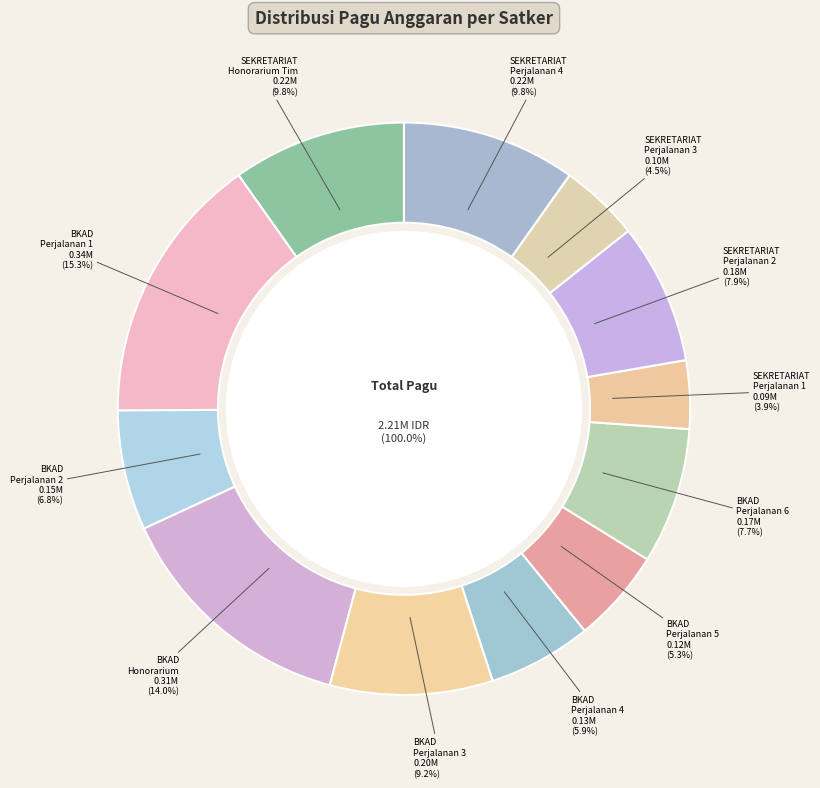

What is the largest slice in the pie chart?

Badan Keuangan dan Aset Daerah (Perjalanan 1)